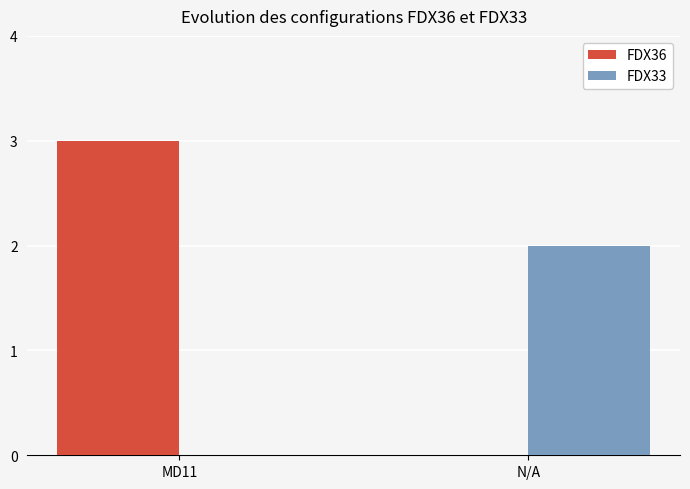

At which category is the sum across all series the highest?

MD11